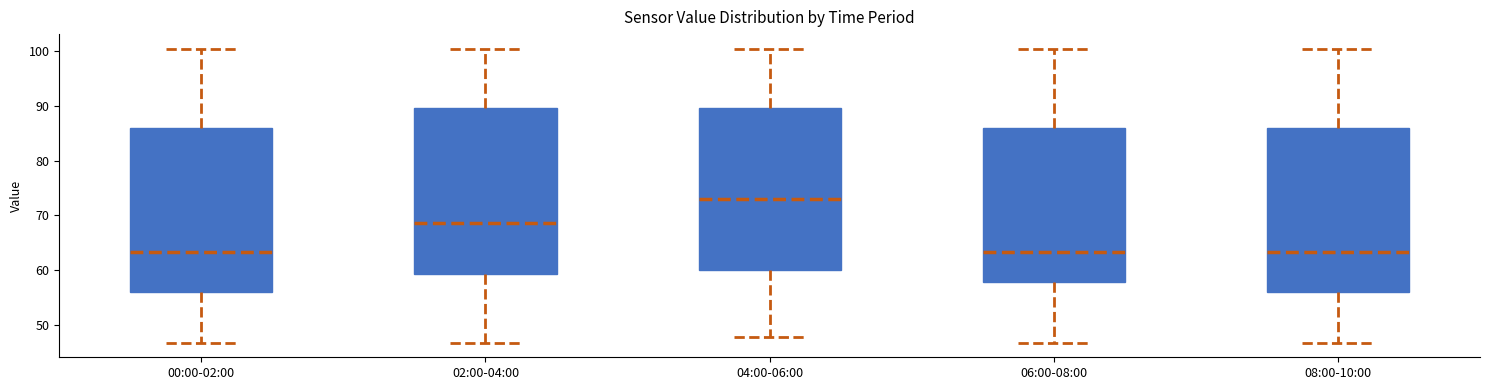

Reading left to right, transcribe this box plot: for each box, give where its median line is, the range the box spans, and where its two whiskers end, as read against the y-axis. The values are not printed on the chart, so give them approximately, as read against the axis.

00:00-02:00: median 63, box 56 to 86, whiskers 47 to 100
02:00-04:00: median 69, box 59 to 90, whiskers 47 to 100
04:00-06:00: median 73, box 60 to 90, whiskers 48 to 100
06:00-08:00: median 63, box 58 to 86, whiskers 47 to 100
08:00-10:00: median 63, box 56 to 86, whiskers 47 to 100